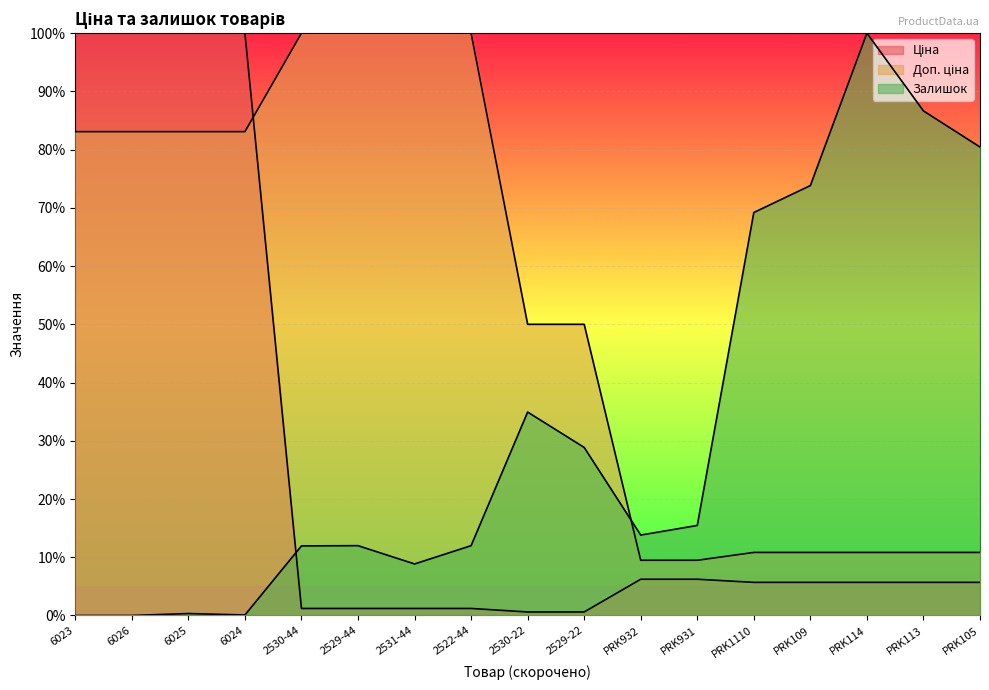

List the series in order of their peak value, lowest first.

Ціна, Доп. ціна, Залишок